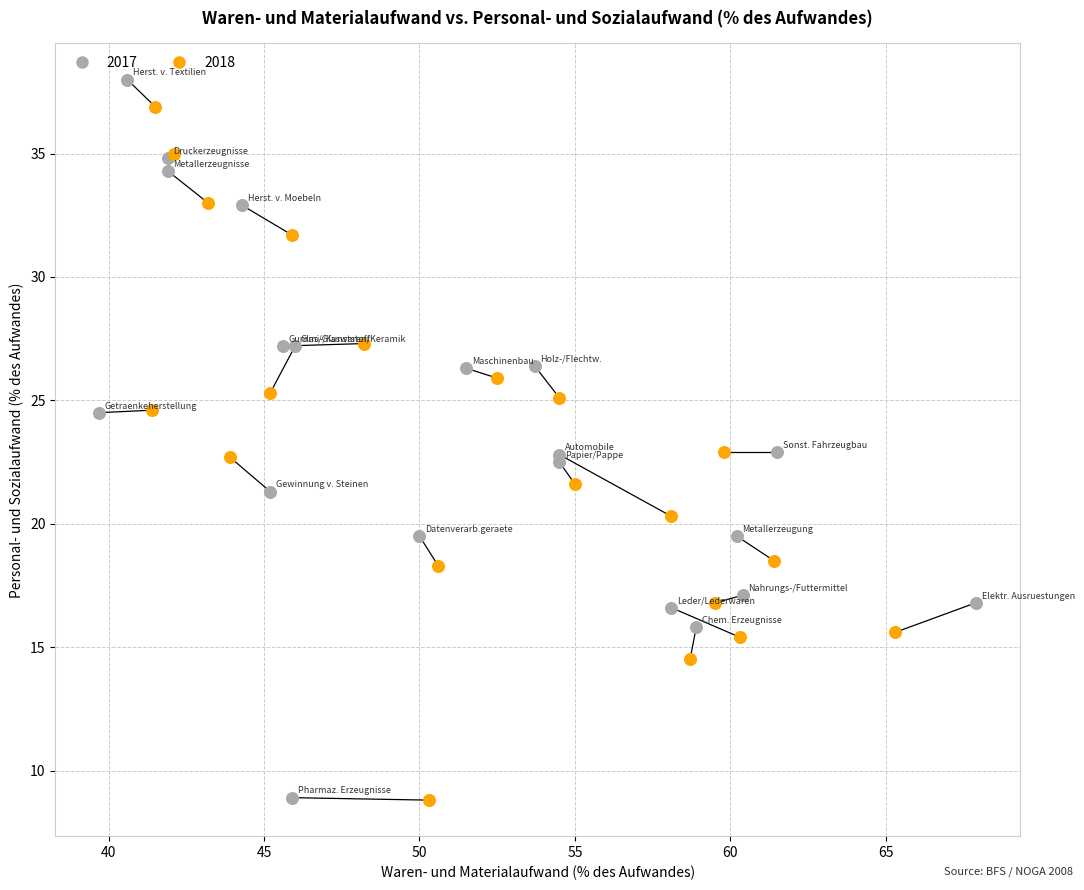

Which series has the largest Y range (max minus min)?

2017